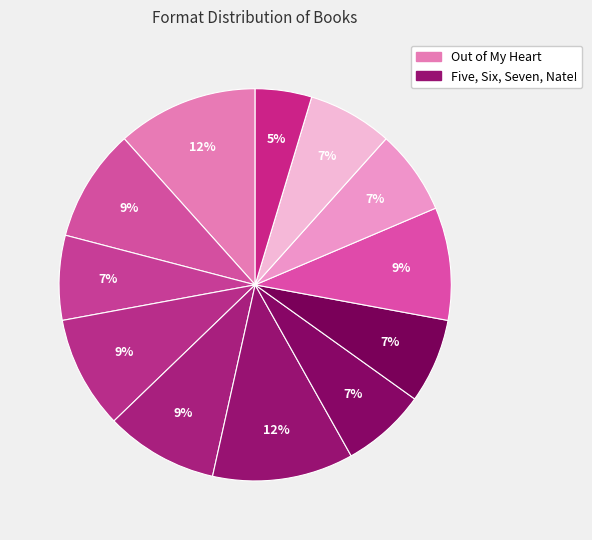

How many slices are in this pie chart?

12